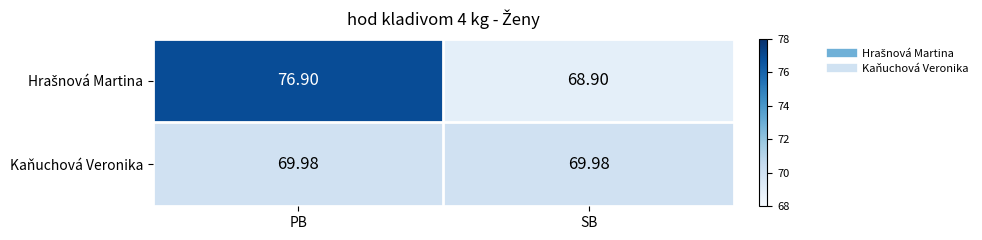

Which label corresponds to the largest value in the chart?

PB